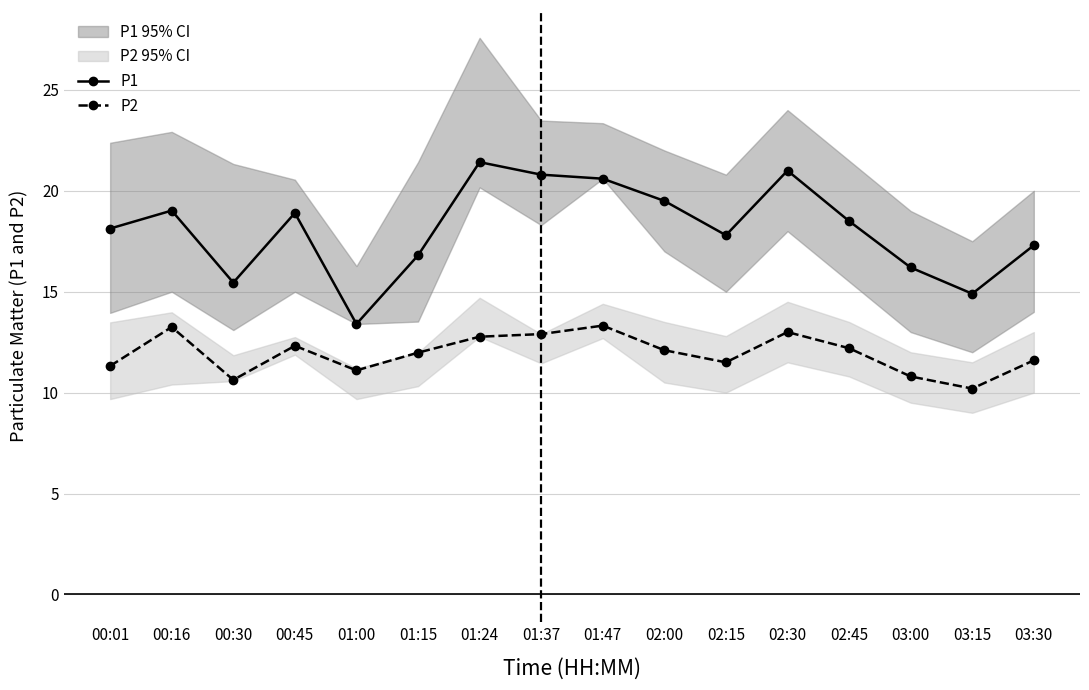

What is the total value across all series at 03:30?

28.9